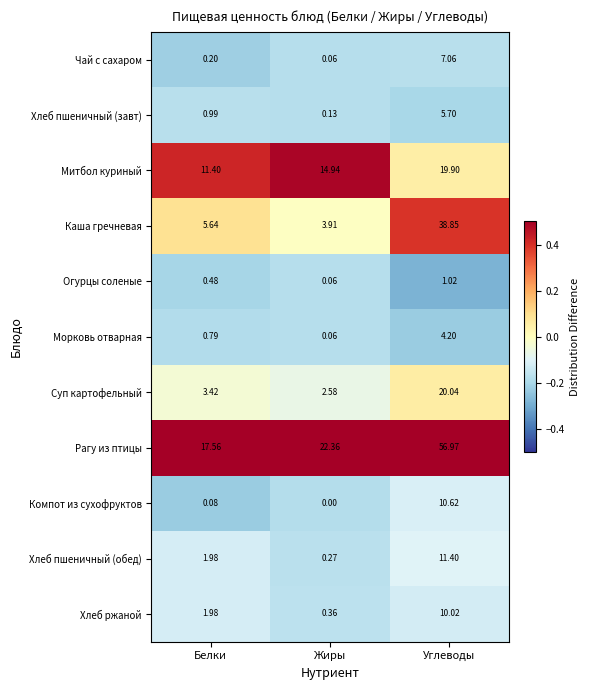

Between Белки and Углеводы, which series saw the biggest shift?

Рагу из птицы